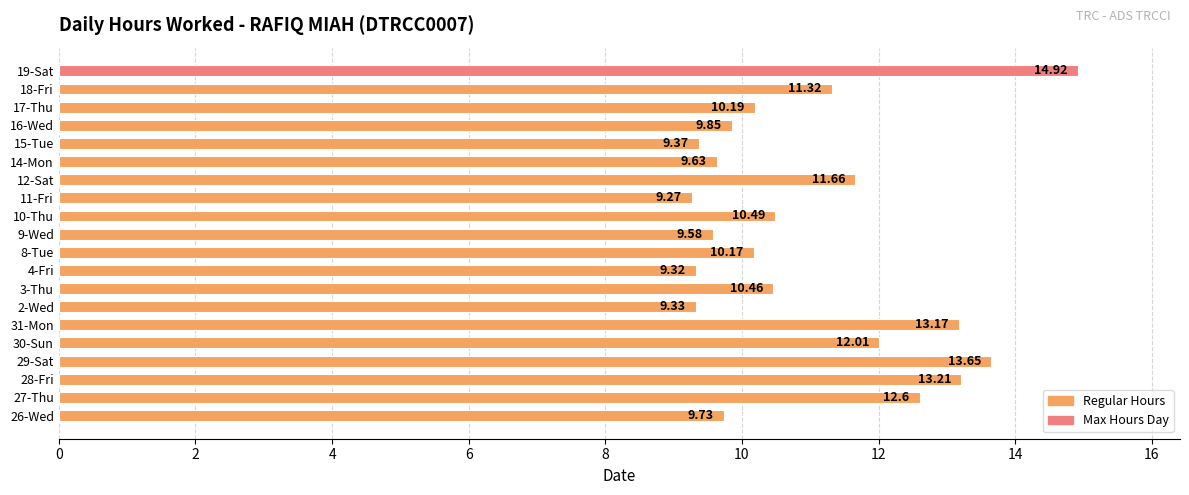

Which label corresponds to the largest value in the chart?

19-Sat